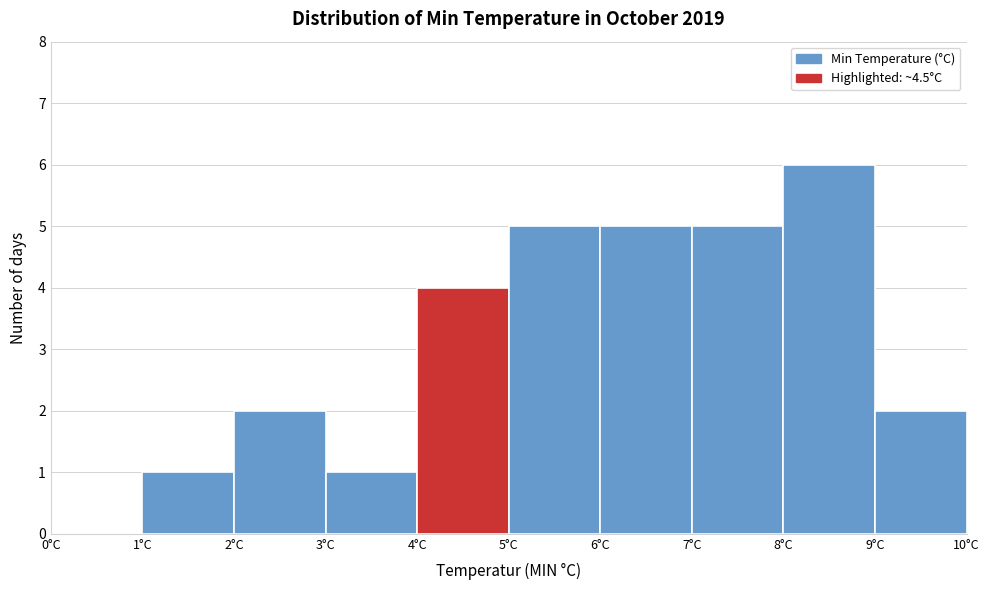

Over which range of the x-axis is the bar tallest?

8 to 9